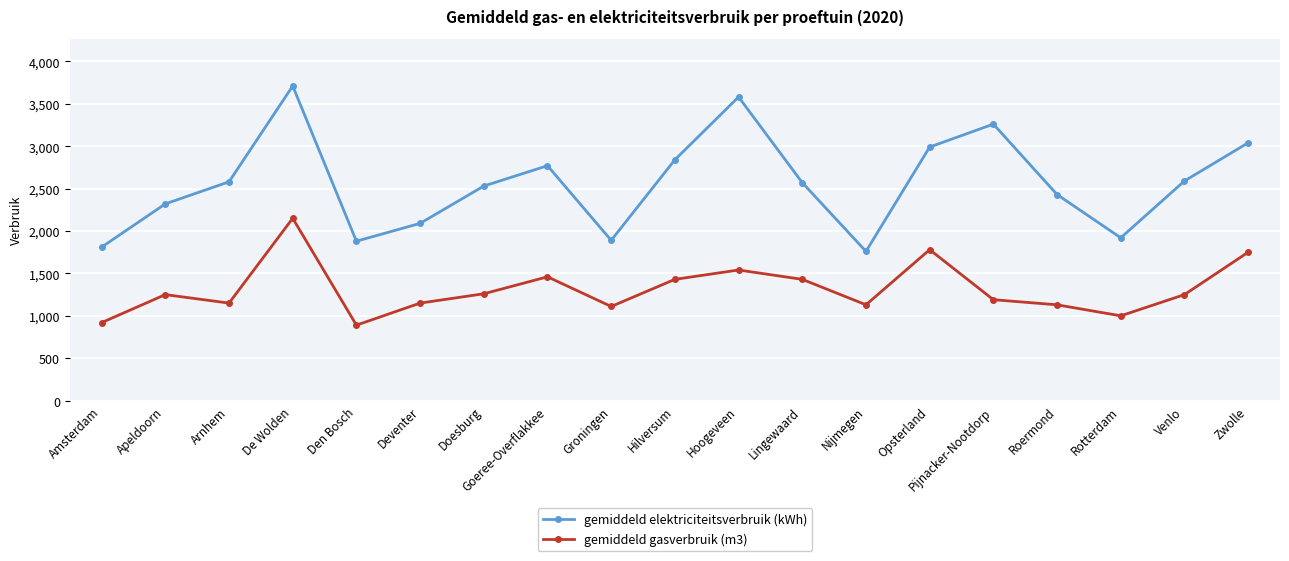

What is the difference between the highest and lowest values at Venlo?

1340